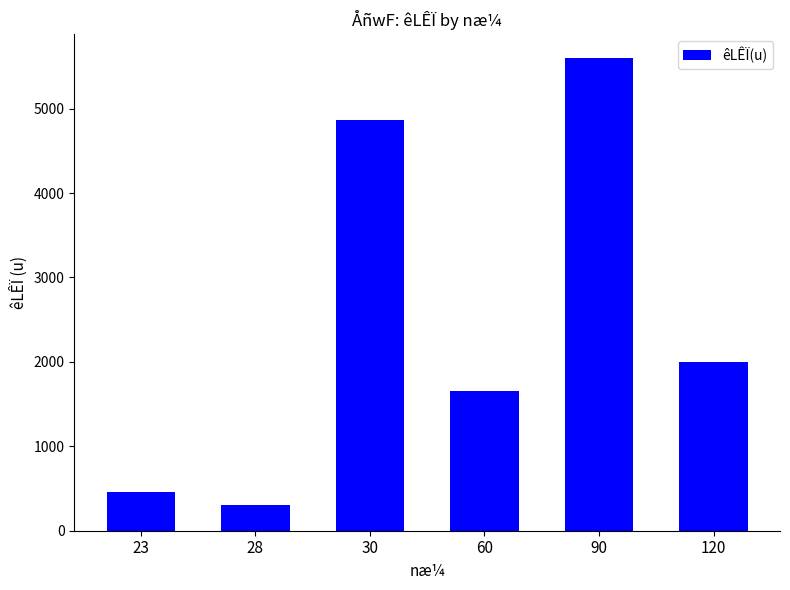

Reading right to left, what are all the values shown in this chart?

120=2000	90=5600	60=1650	30=4870	28=300	23=460